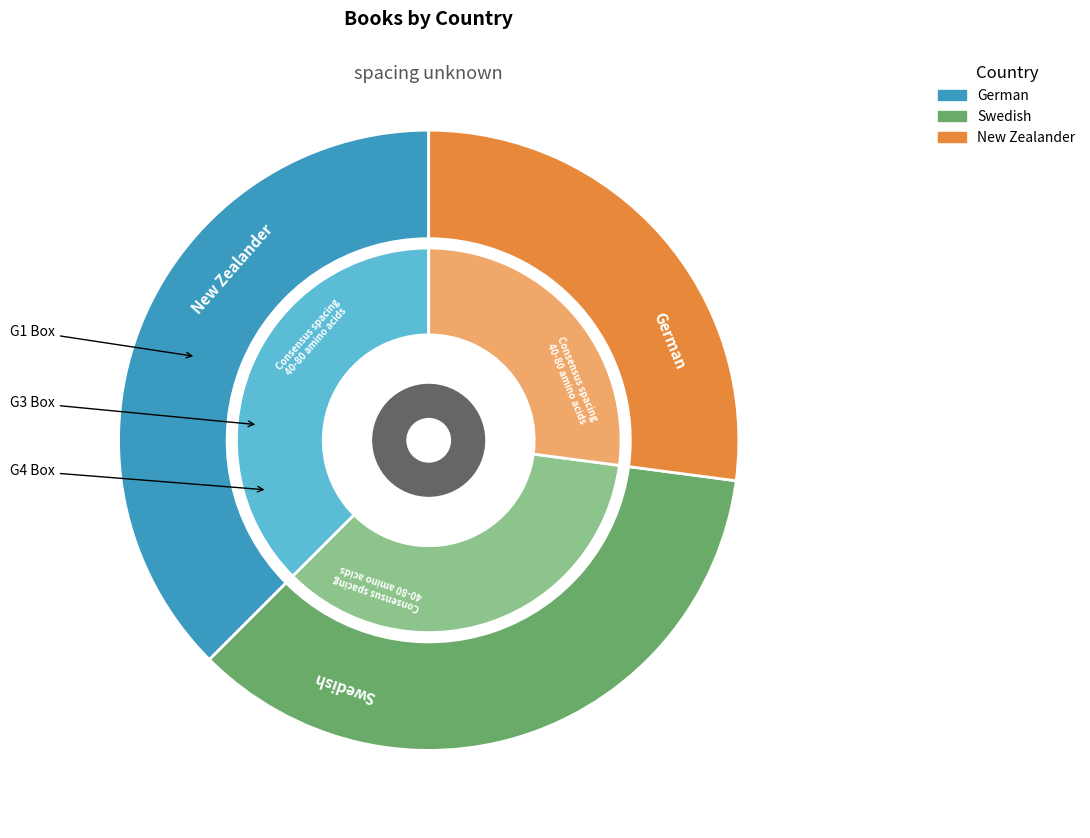

How many slices are in this pie chart?

3